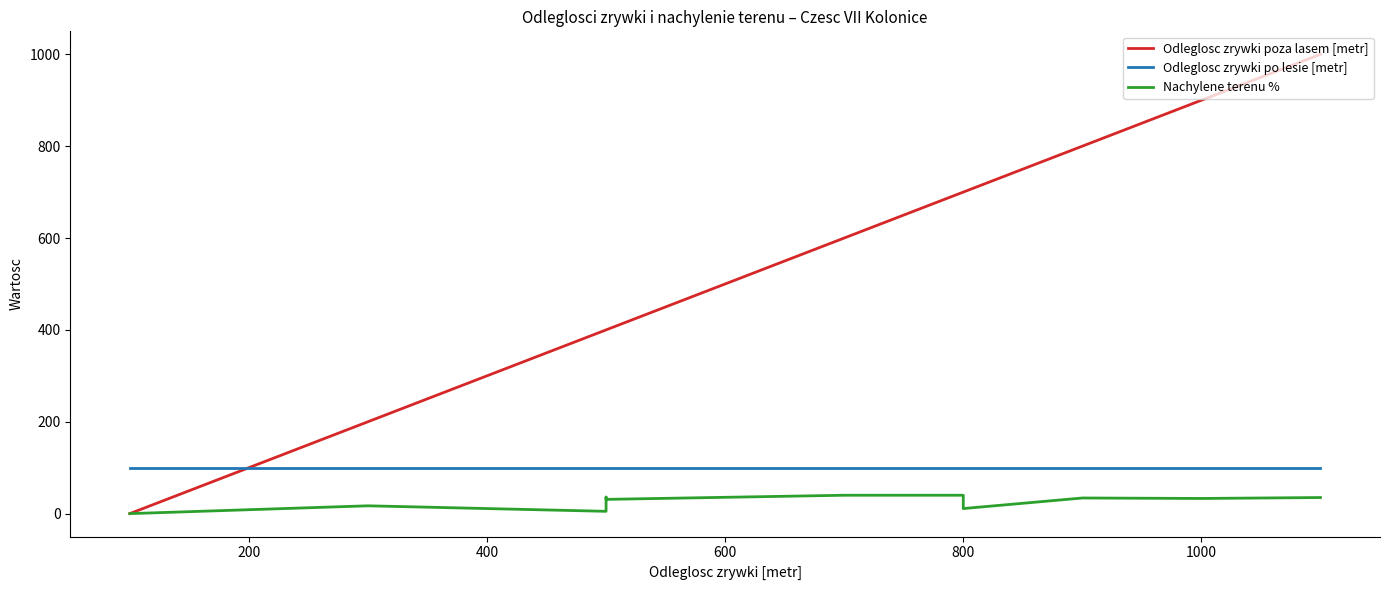

In Nachylene terenu %, how many points are lower than both neighbors (excluding endpoints)?

3